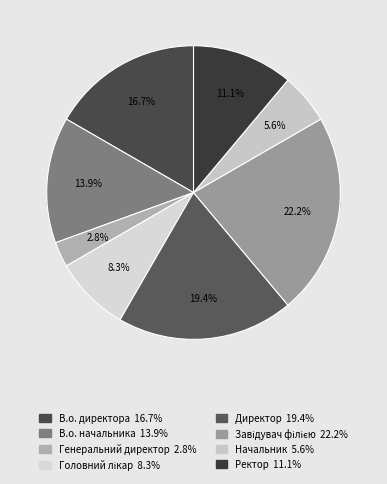

Which has a higher value, Генеральний директор or Ректор?

Ректор